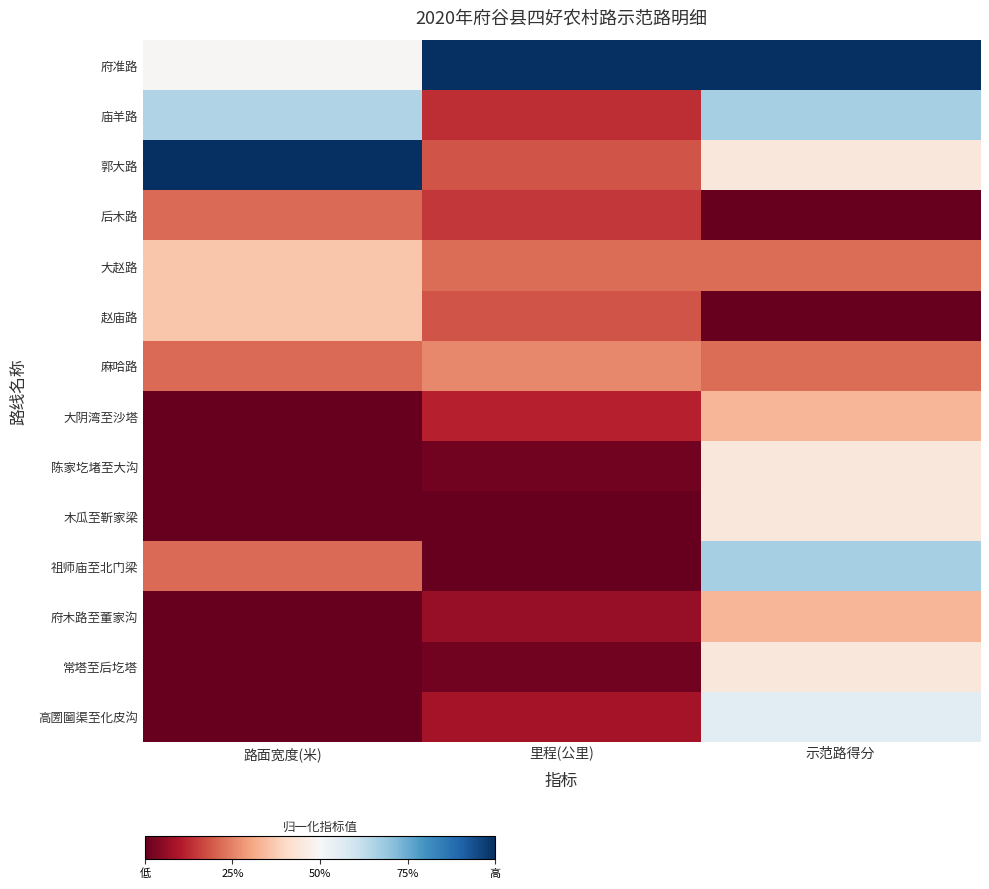

Reading left to right, list all the values displayed in this chart.

府准路: 路面宽度(米)=0.5	里程(公里)=1.0	示范路得分=1.0
庙羊路: 路面宽度(米)=0.7	里程(公里)=0.1	示范路得分=0.7
郭大路: 路面宽度(米)=1.0	里程(公里)=0.2	示范路得分=0.4
后木路: 路面宽度(米)=0.2	里程(公里)=0.1	示范路得分=0.0
大赵路: 路面宽度(米)=0.4	里程(公里)=0.2	示范路得分=0.2
赵庙路: 路面宽度(米)=0.4	里程(公里)=0.2	示范路得分=0.0
麻哈路: 路面宽度(米)=0.2	里程(公里)=0.3	示范路得分=0.2
大阴湾至沙塔: 路面宽度(米)=0.0	里程(公里)=0.1	示范路得分=0.3
陈家圪堵至大沟: 路面宽度(米)=0.0	里程(公里)=0.0	示范路得分=0.4
木瓜至靳家梁: 路面宽度(米)=0.0	里程(公里)=0.0	示范路得分=0.4
祖师庙至北门梁: 路面宽度(米)=0.2	里程(公里)=0.0	示范路得分=0.7
府木路至董家沟: 路面宽度(米)=0.0	里程(公里)=0.1	示范路得分=0.3
常塔至后圪塔: 路面宽度(米)=0.0	里程(公里)=0.0	示范路得分=0.4
高圐圙渠至化皮沟: 路面宽度(米)=0.0	里程(公里)=0.1	示范路得分=0.6